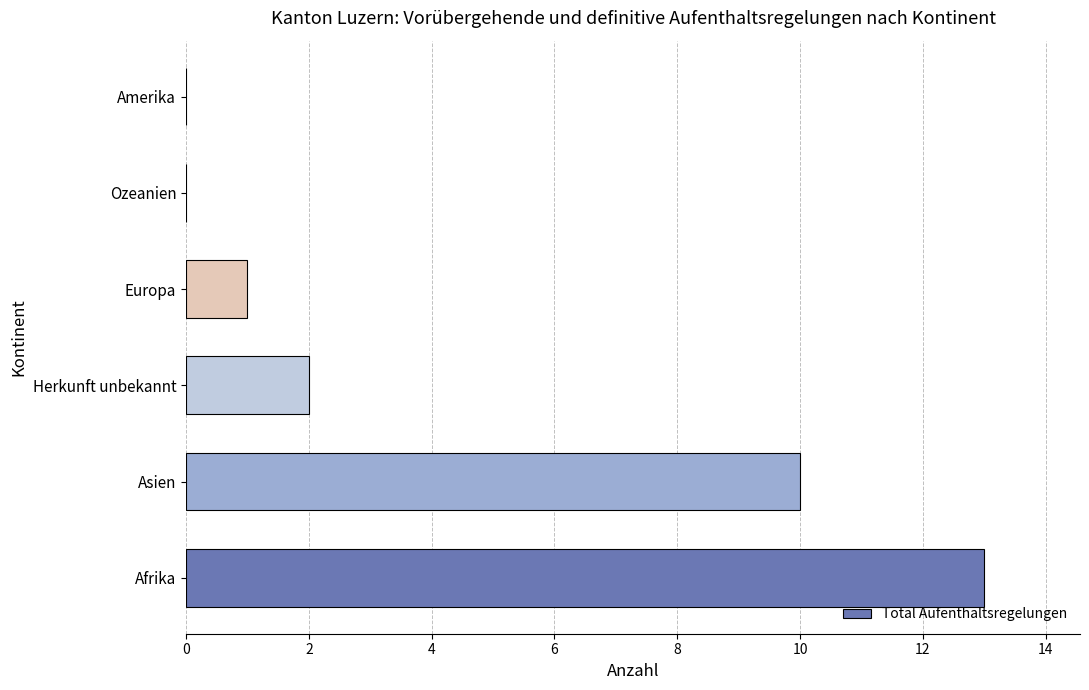

What is the change in value from Afrika to Asien?

-3